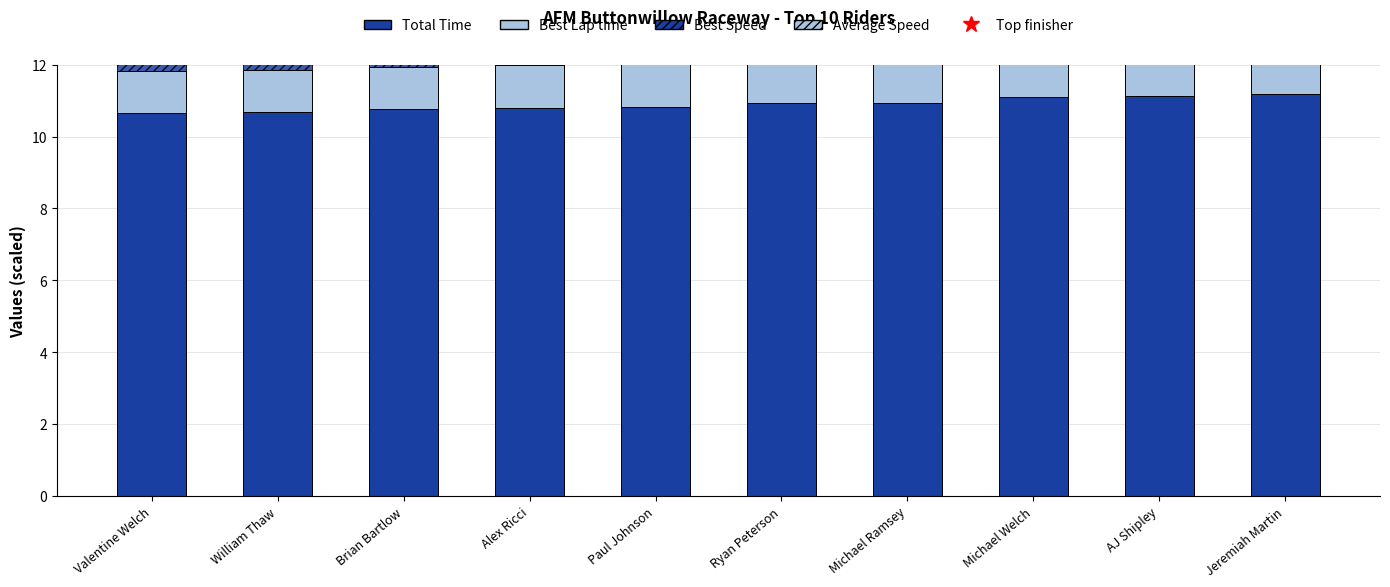

At which label does Average Speed reach its peak?

Valentine Welch